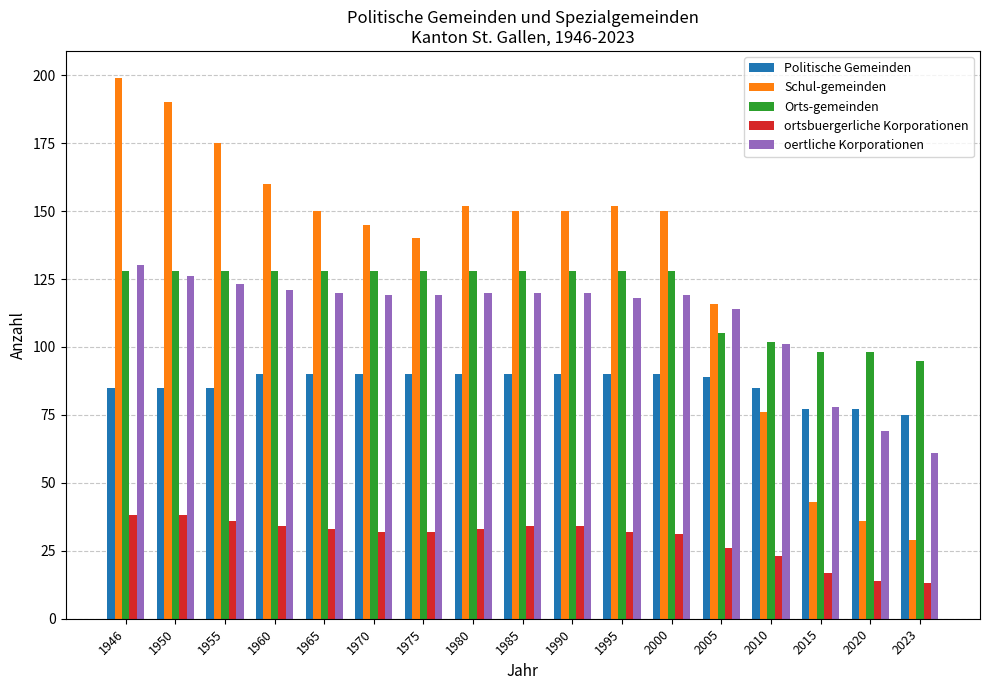

What is the value of the oertliche Korporationen bar at the 9th from the left?

120